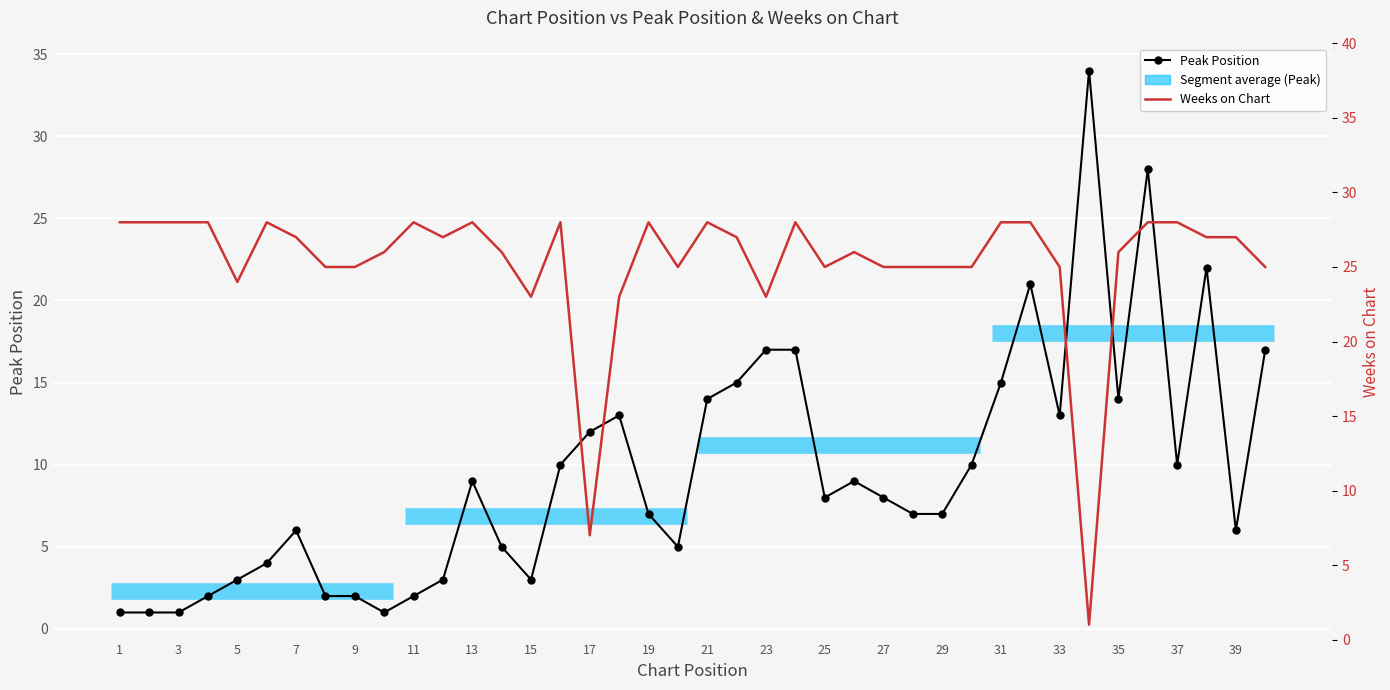

After their last crossing, which series has the higher values: Peak Position or Weeks on Chart?

Weeks on Chart